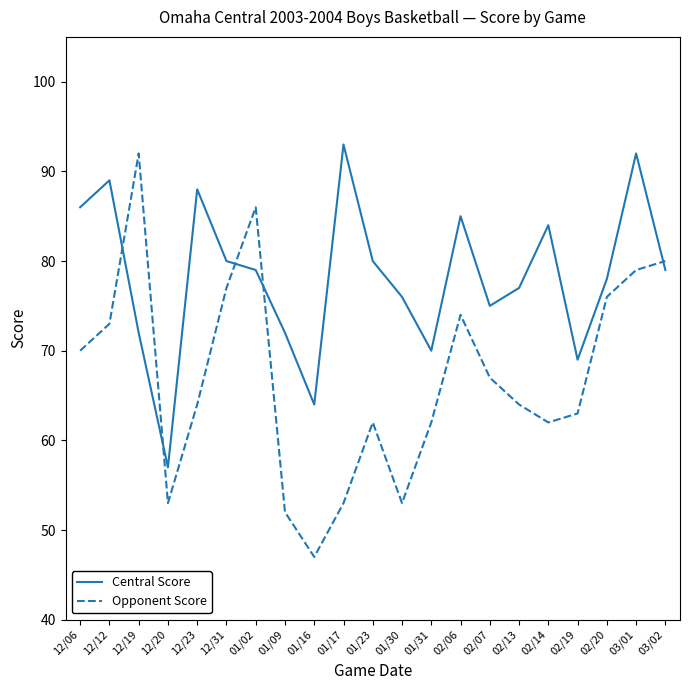

Which label corresponds to the smallest value in the chart?

01/16